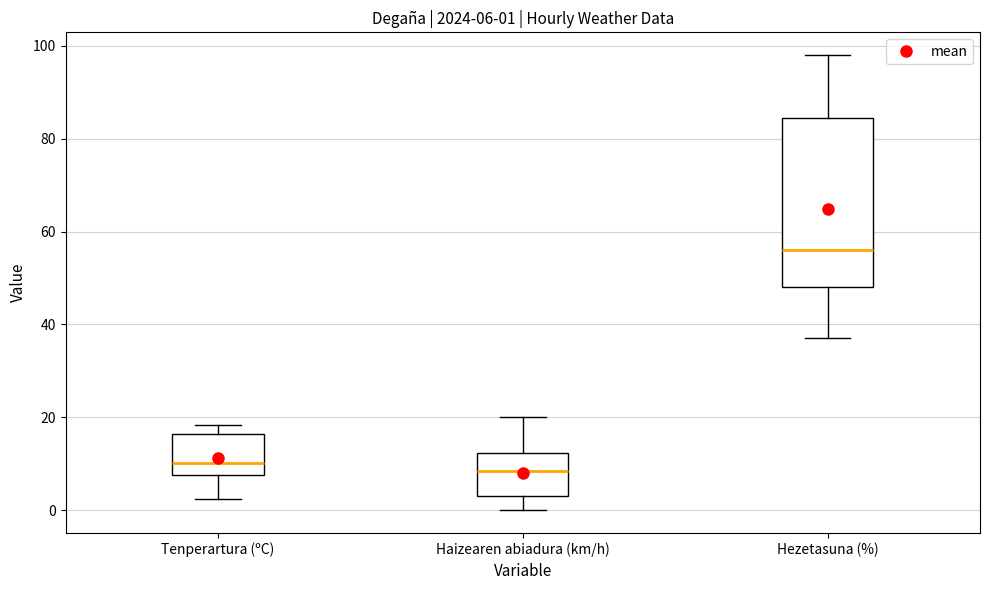

Which box is the tallest, from its lower edge to its upper edge?

Hezetasuna (%)